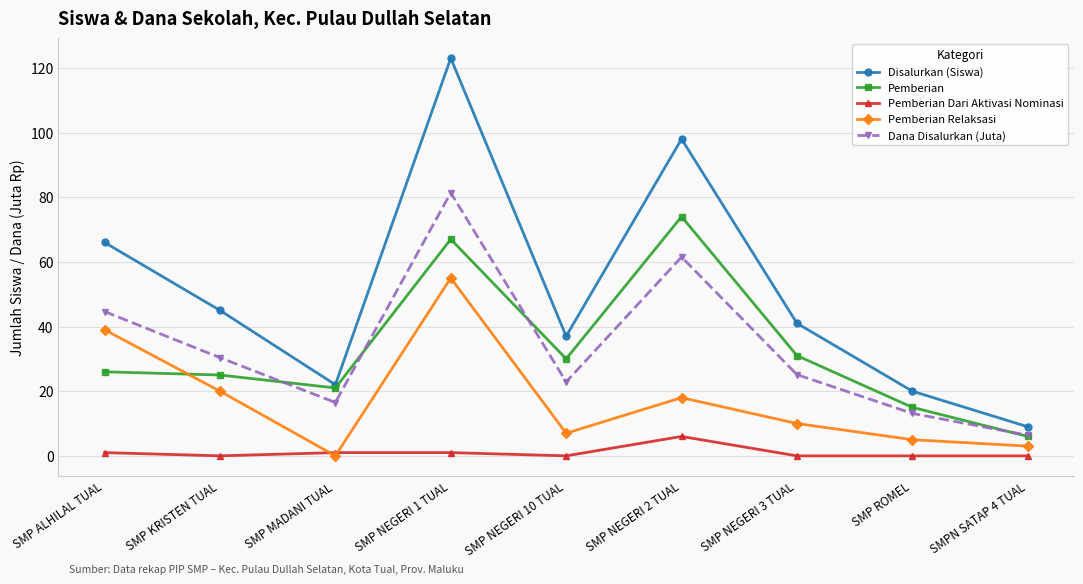

What is the total value across all series at SMP KRISTEN TUAL?

120.4